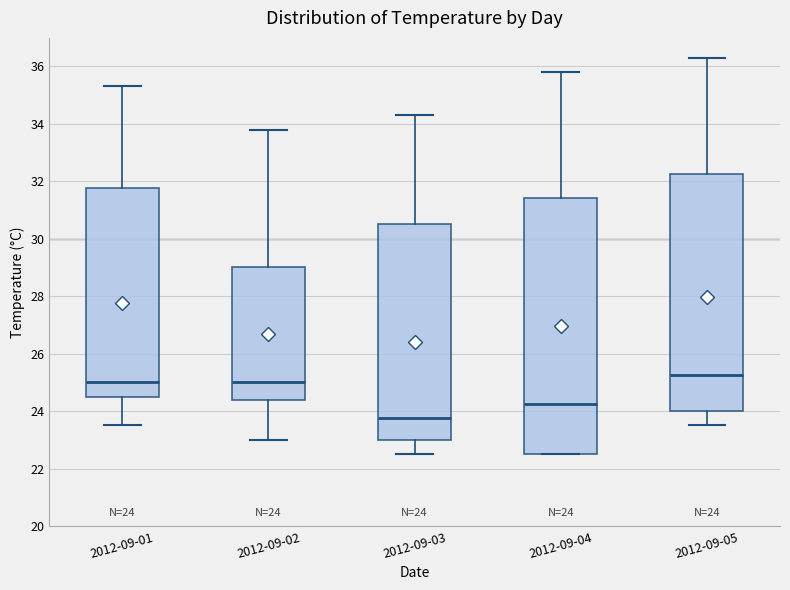

Which box's median line is the lowest?

2012-09-03